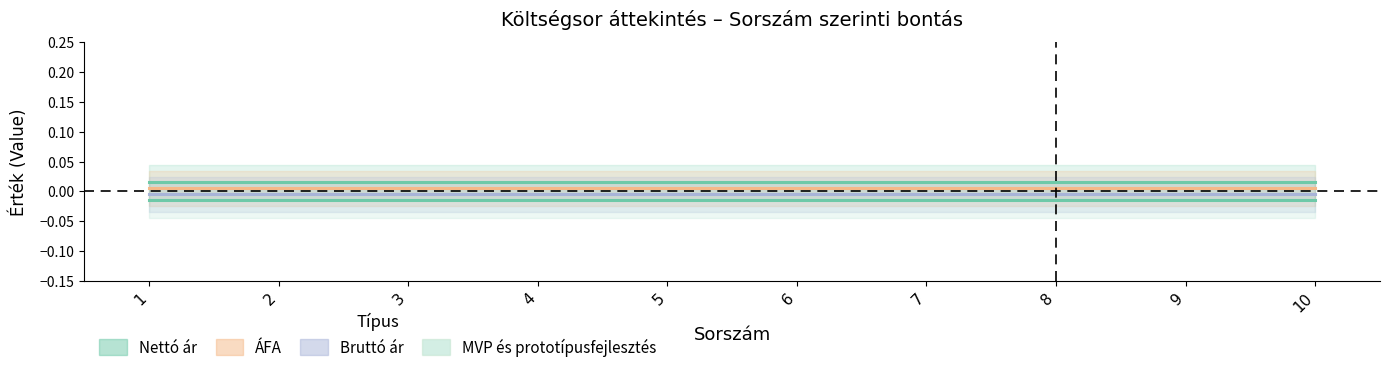

Which series changed the most between 1 and 9?

Nettó ár